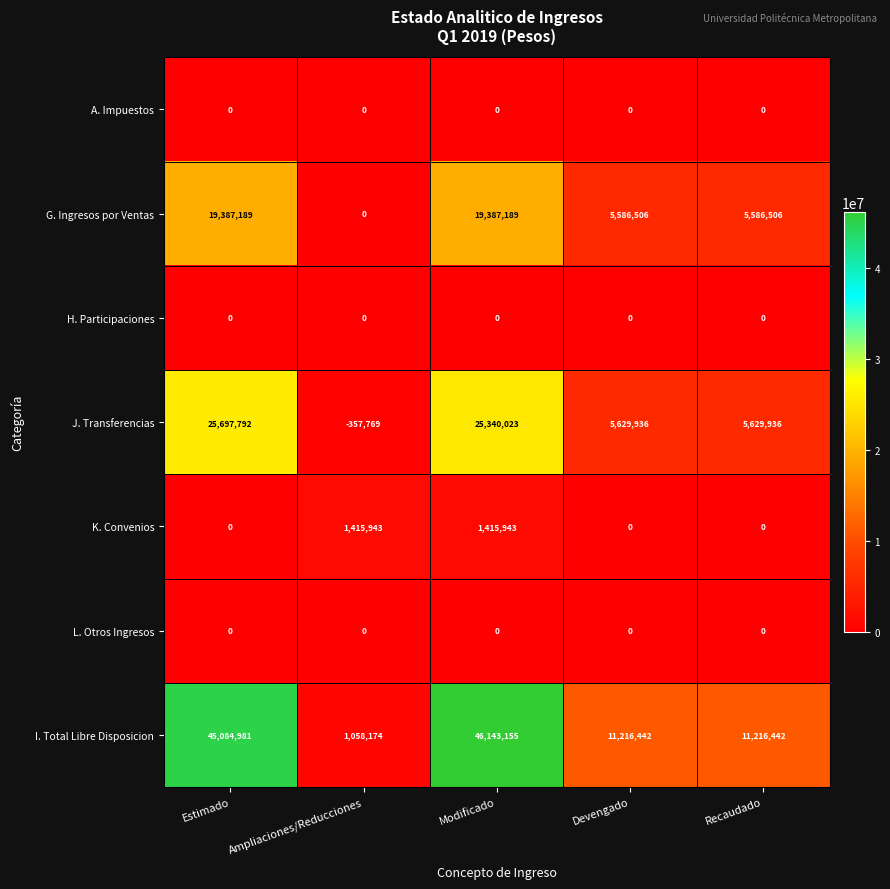

What is the maximum value for G. Ingresos por Ventas?

19387189